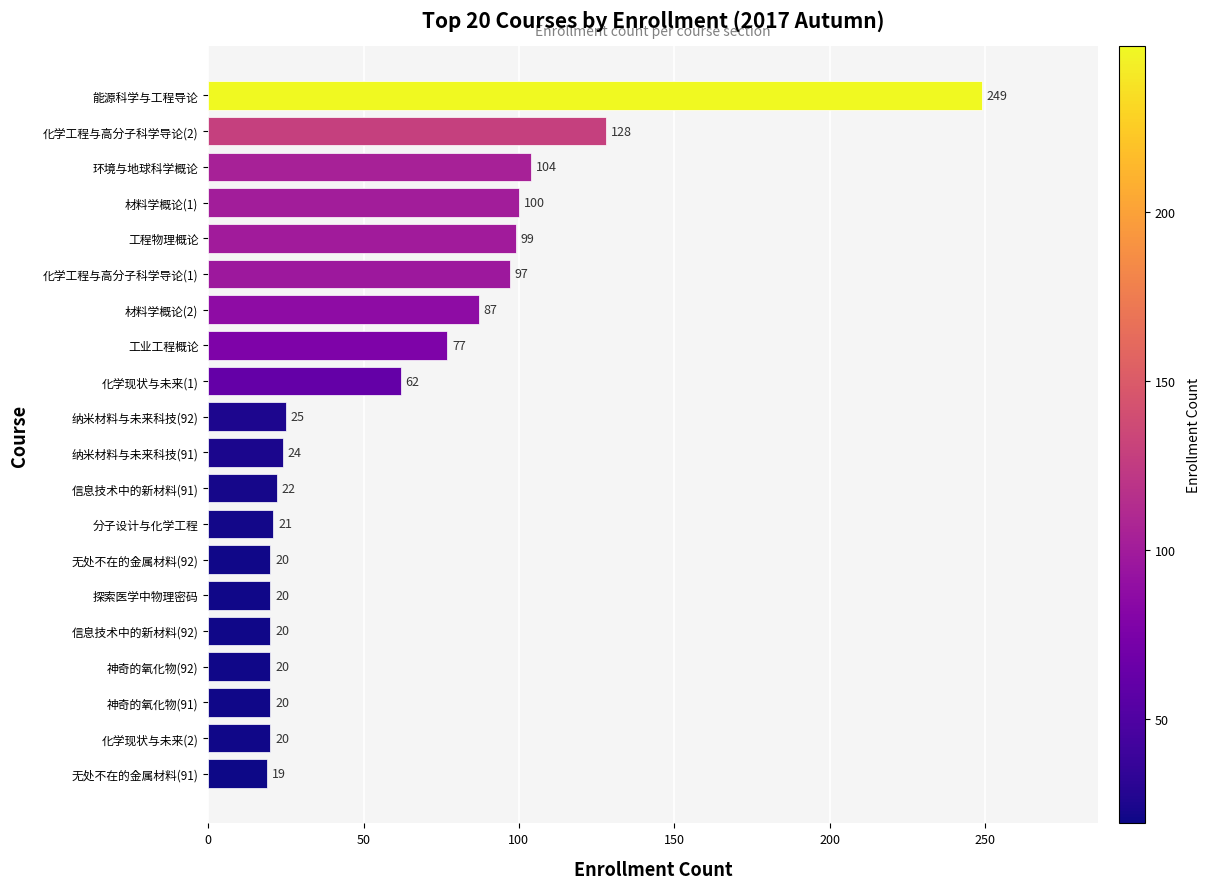

What is the maximum value shown in the chart?

249